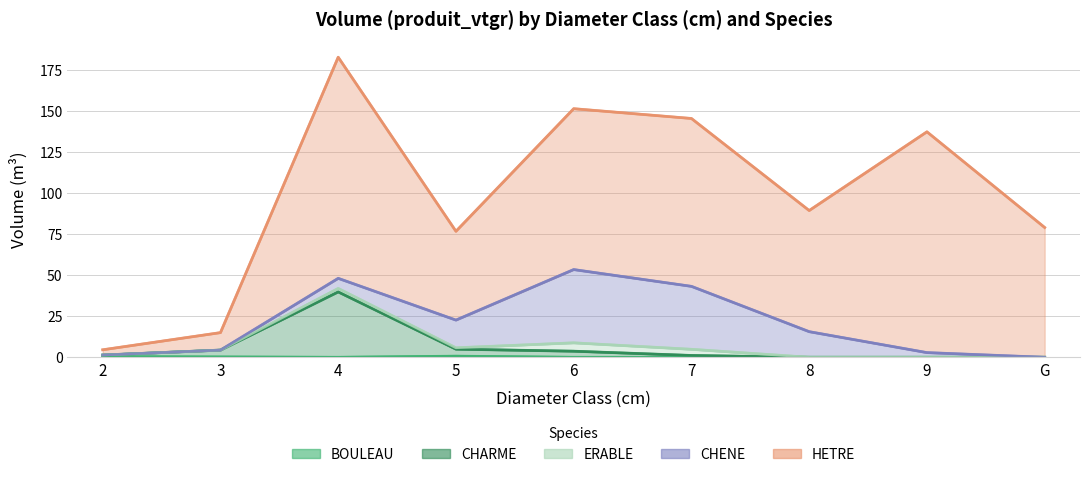

How many data points in CHENE are less than 6?

4